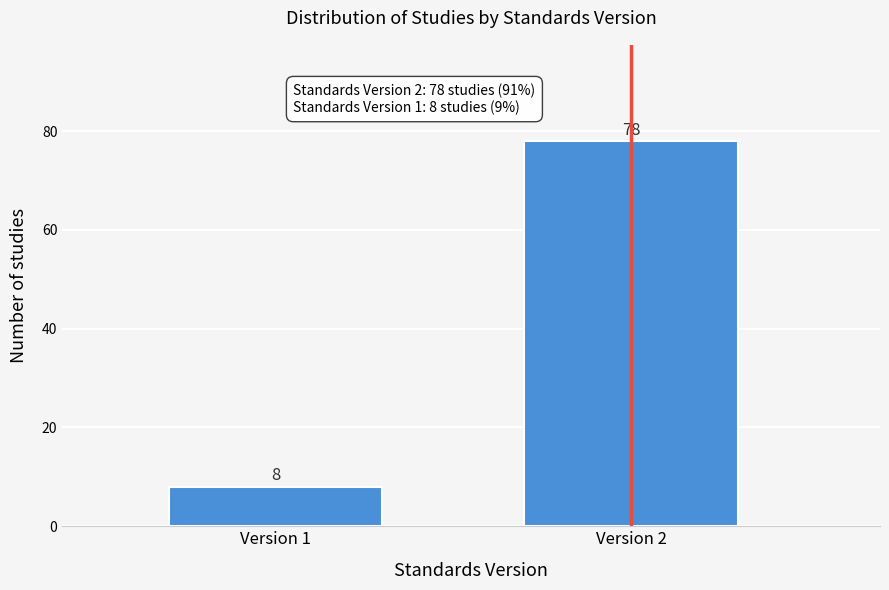

Reading left to right, list all the values displayed in this chart.

Version 1=8	Version 2=78